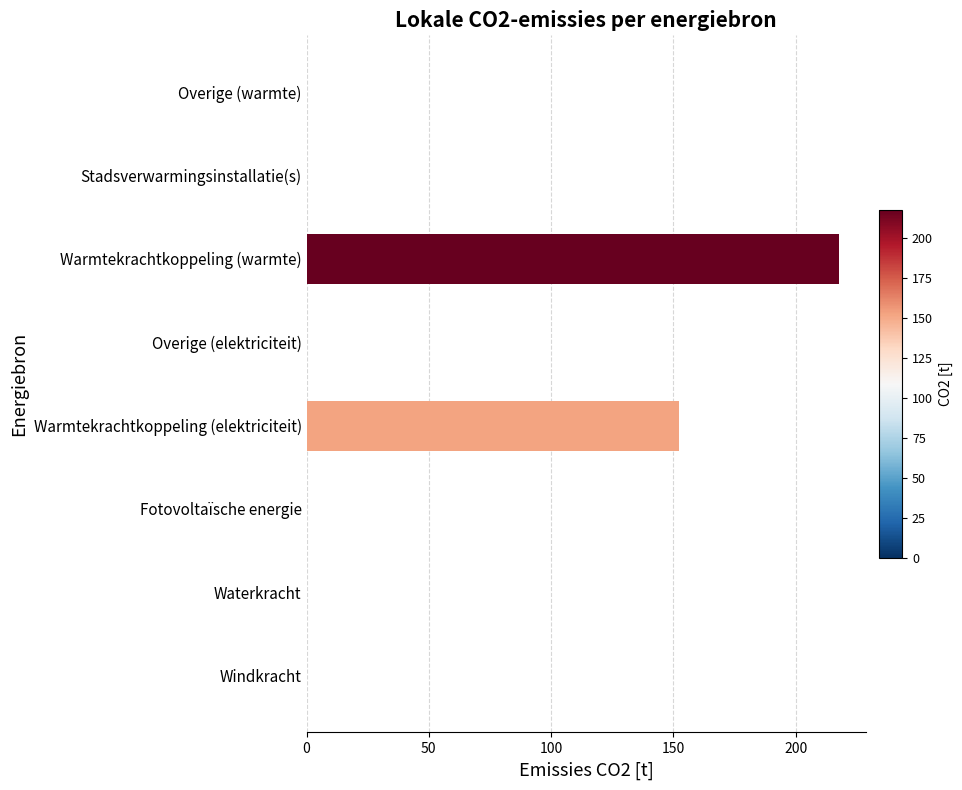

What is the greatest value displayed?

217.7